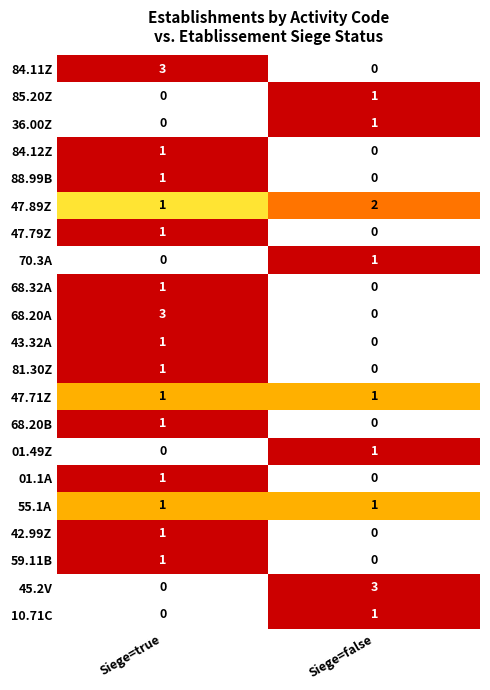

What is the difference between the highest and lowest values at Siege=false?

3